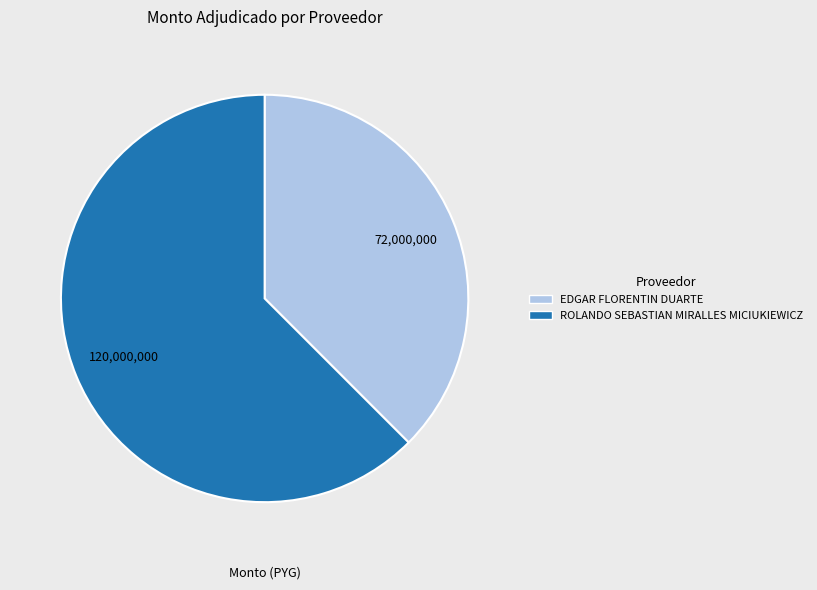

Does ROLANDO SEBASTIAN MIRALLES MICIUKIEWICZ represent more than half of the total?

Yes